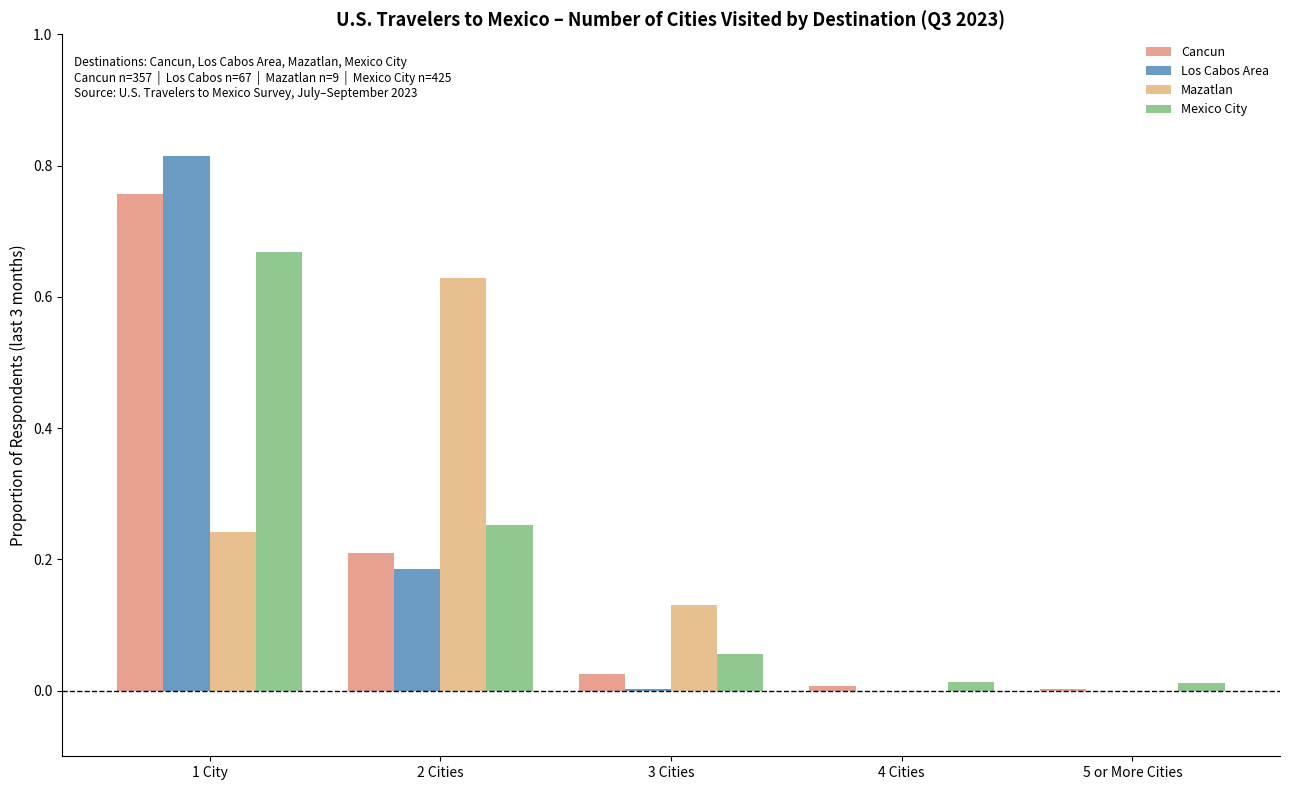

Count the number of data series in this chart.

4